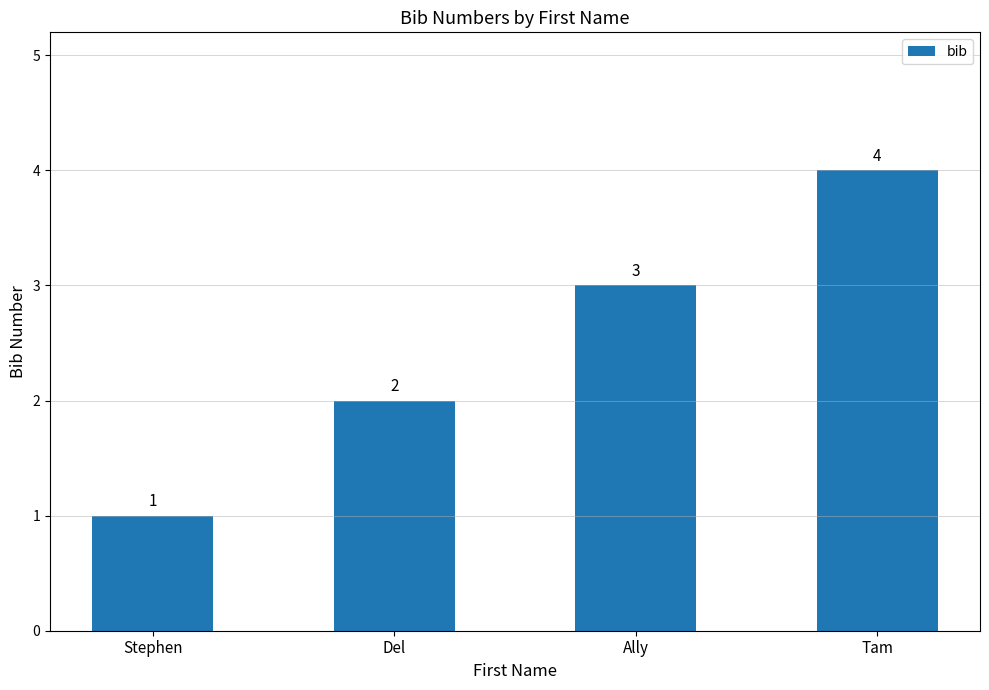

How many bars are there in total?

4